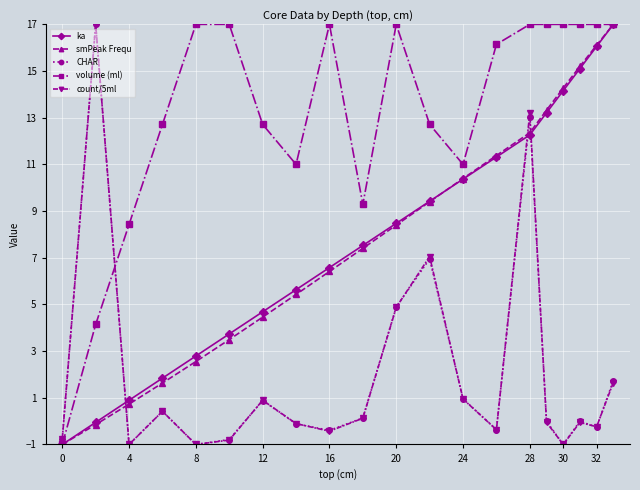

What is the maximum value shown in the chart?

17.0